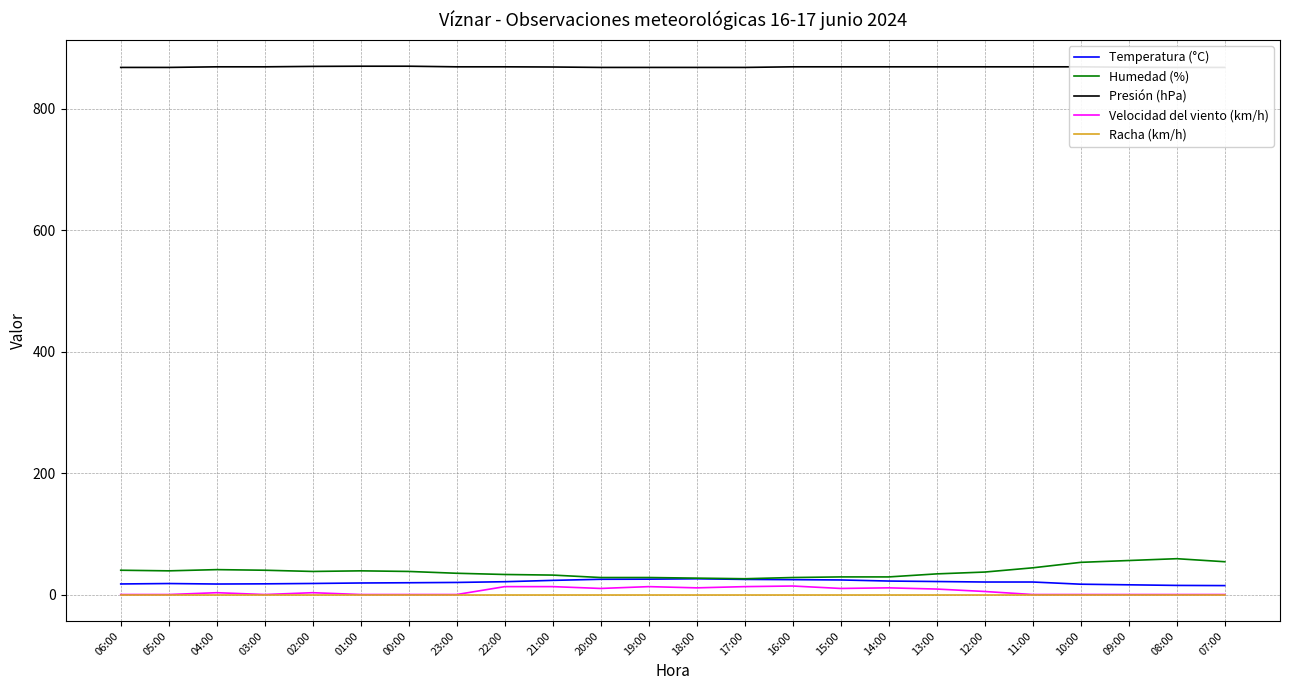

Where is Racha (km/h) nearest to the value 0?

06:00